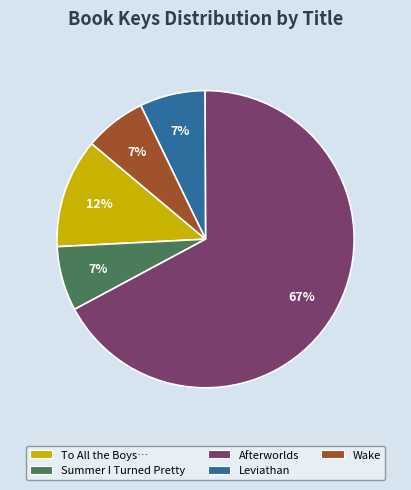

Count the number of slices in the pie.

5